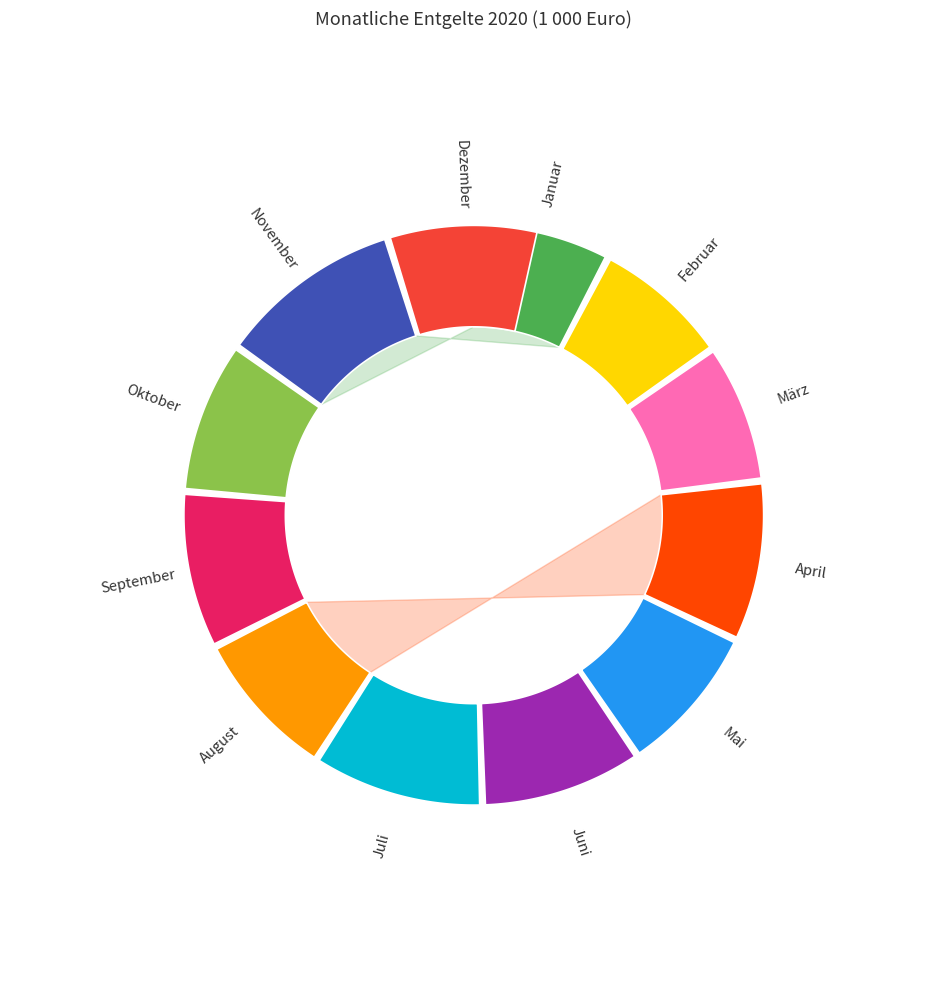

To the nearest percent, what portion does April represent?

9%